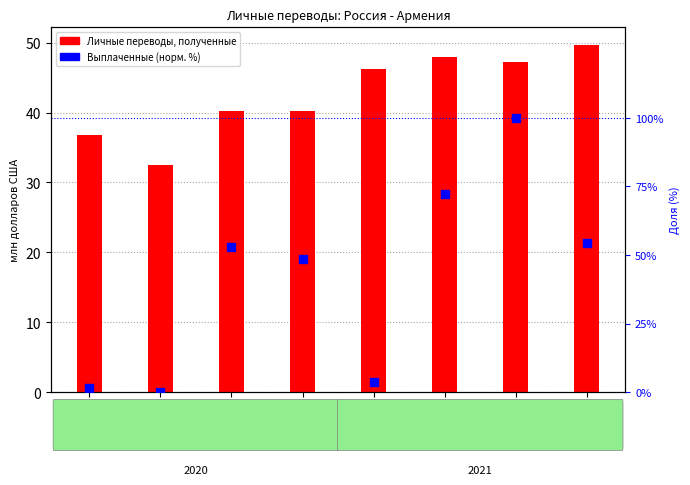

Which series reaches the maximum Y coordinate?

Личные переводы, выплаченные (норм.)